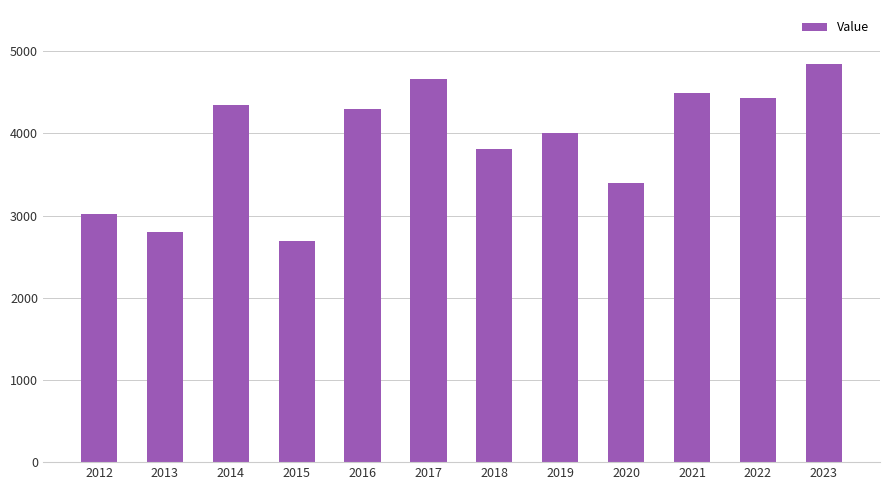

At which label is the value closest to 3766?

2018